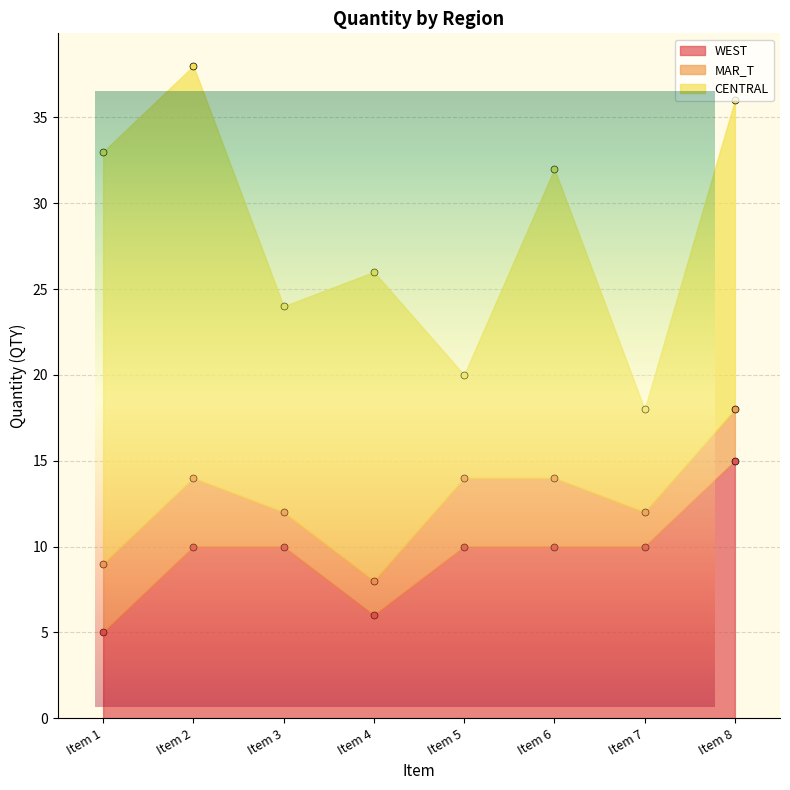

Which category has the lowest value in the WEST series?

Item 1